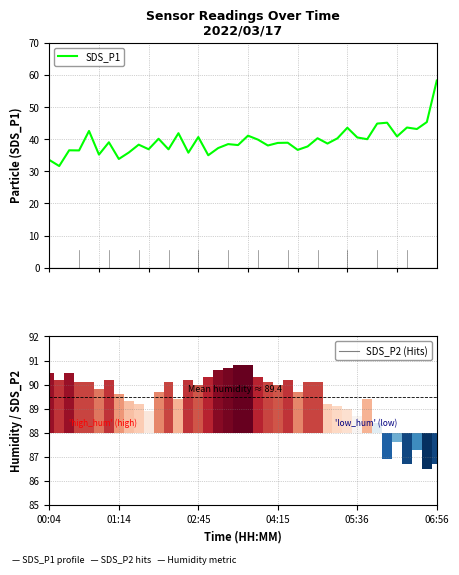

What is the maximum value for SDS_P1?

58.3